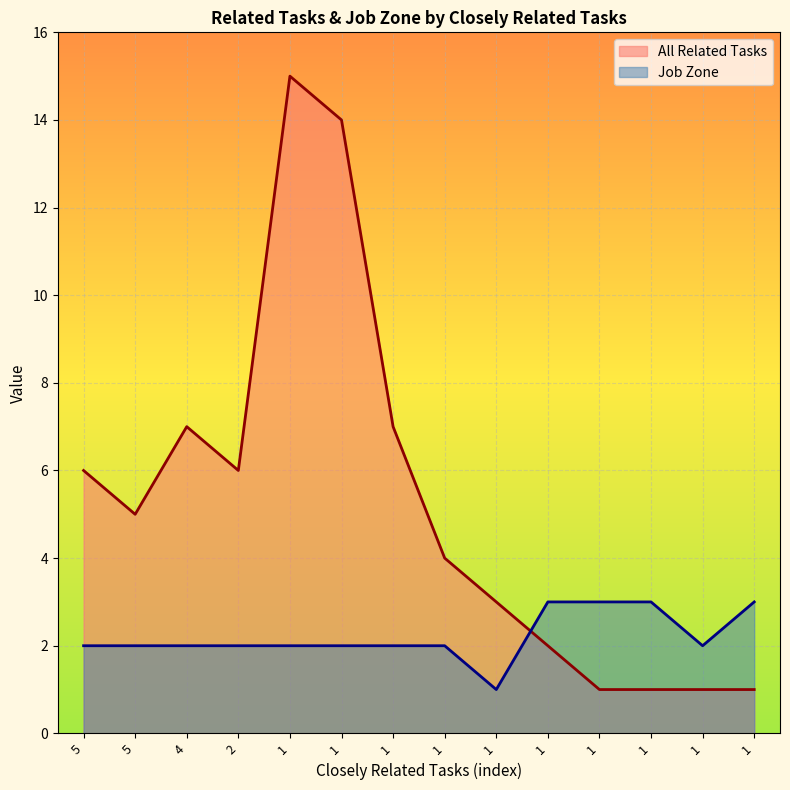

How many data points in All Related Tasks are less than 5?

7